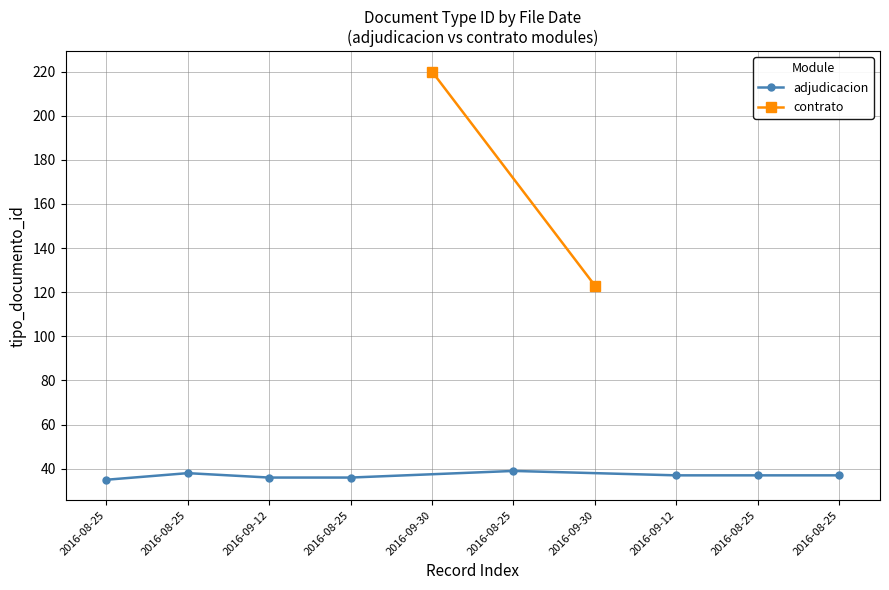

What is the label of the 1st point from the right?

2016-08-25